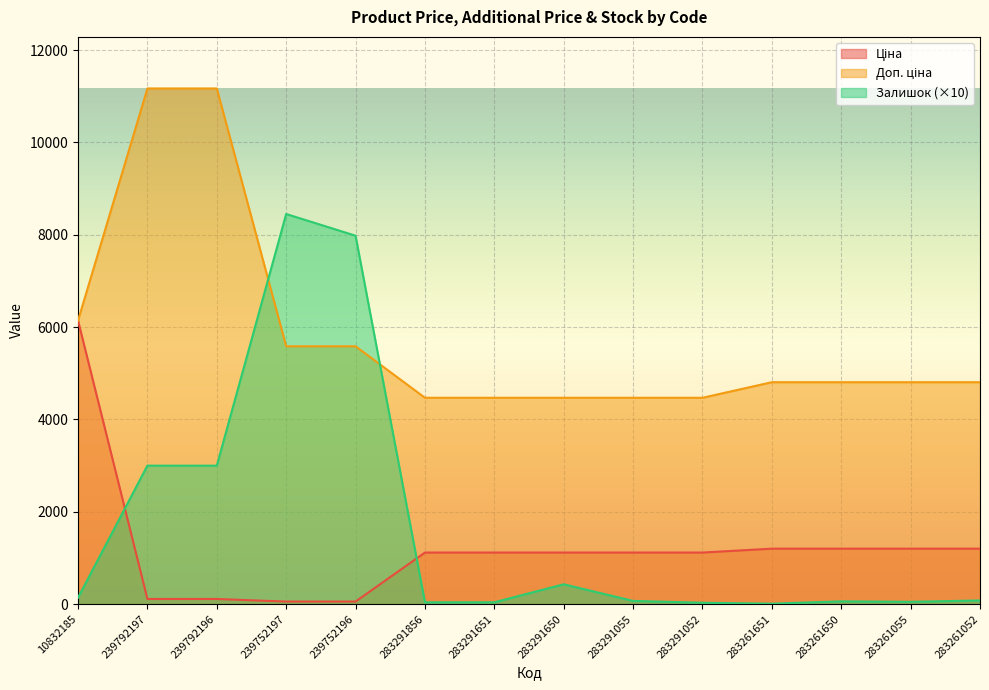

List the labels in order of Ціна value, smallest first.

239752197, 239752196, 239792197, 239792196, 283291856, 283291651, 283291650, 283291055, 283291052, 283261651, 283261650, 283261055, 283261052, 10832185